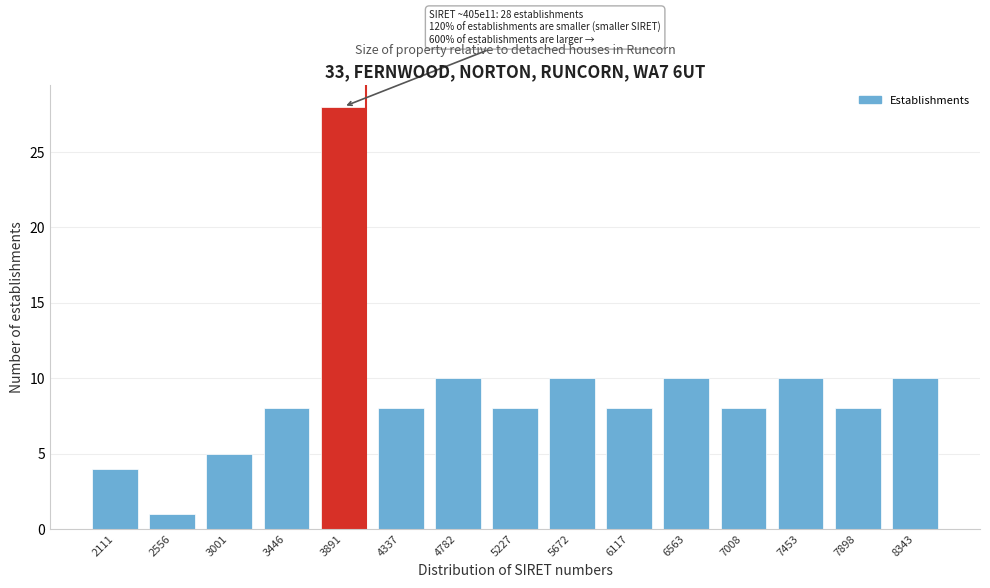

Reading right to left, what are all the values shown in this chart?

8343=10	7898=8	7453=10	7008=8	6563=10	6117=8	5672=10	5227=8	4782=10	4337=8	3891=28	3446=8	3001=5	2556=1	2111=4